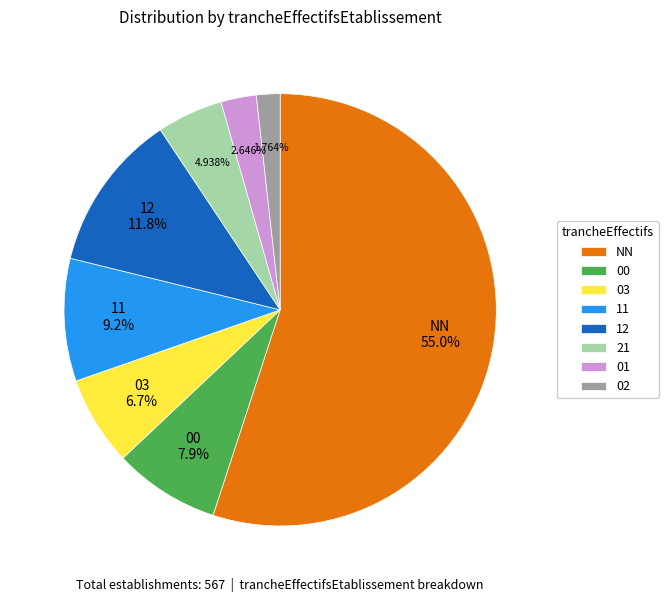

The 00 slice represents 8% of the pie. True or false?

True